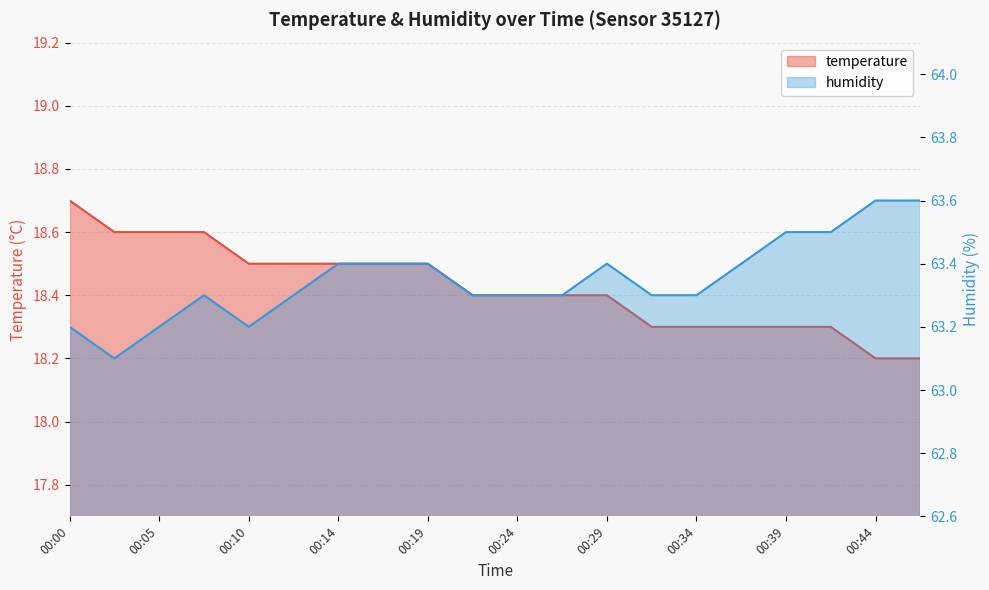

What is the difference between the highest and lowest values at 00:00?

44.5